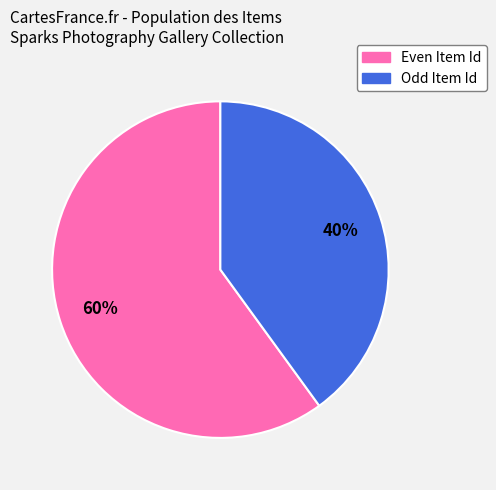

Count the number of slices in the pie.

2